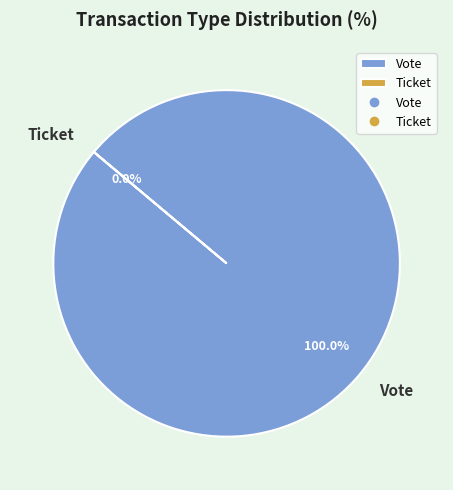

Which category has the smallest portion of the pie?

Ticket